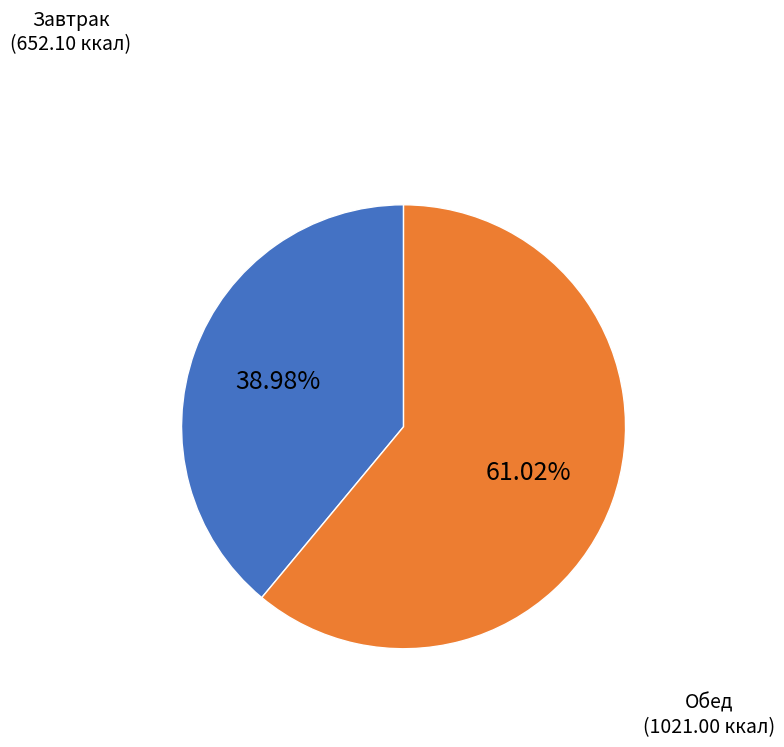

Is there any slice that represents more than half of the pie?

Yes